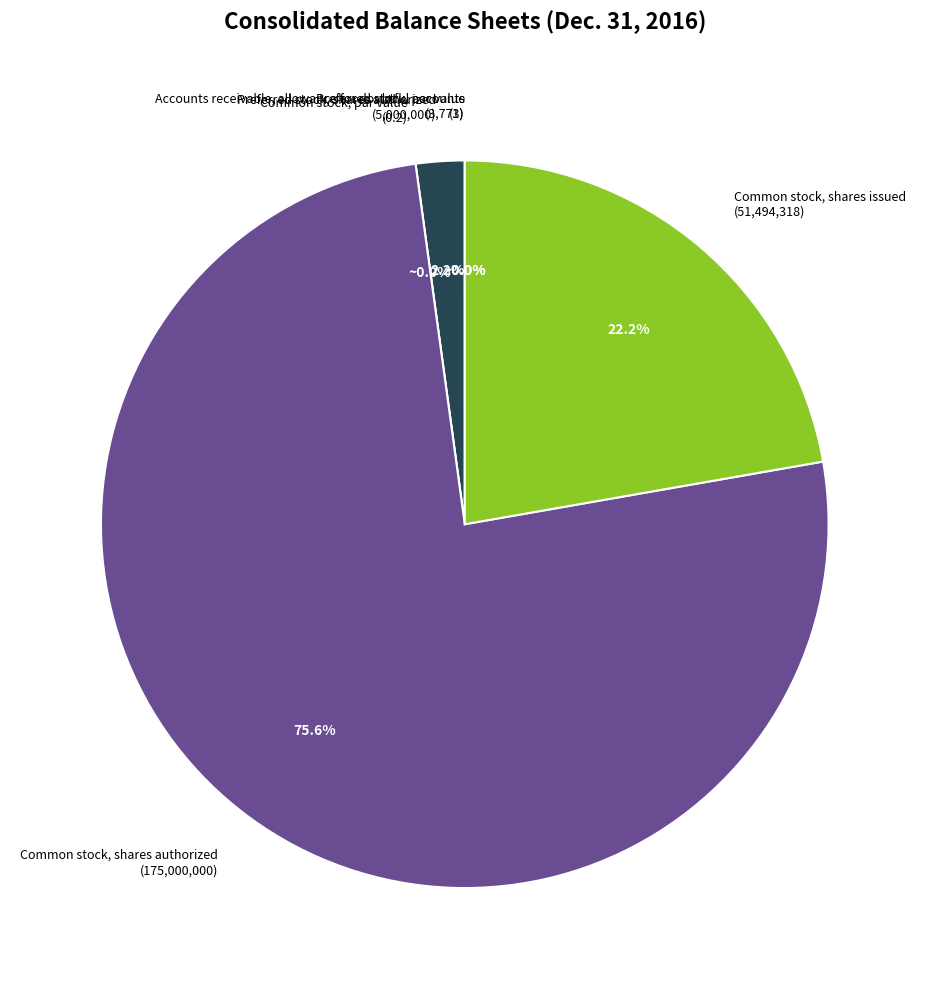

Rank the categories by value from lowest to highest.

Common stock, par value, Preferred stock, par value, Accounts receivable, allowance for doubtful accounts, Preferred stock, shares authorized, Common stock, shares issued, Common stock, shares authorized